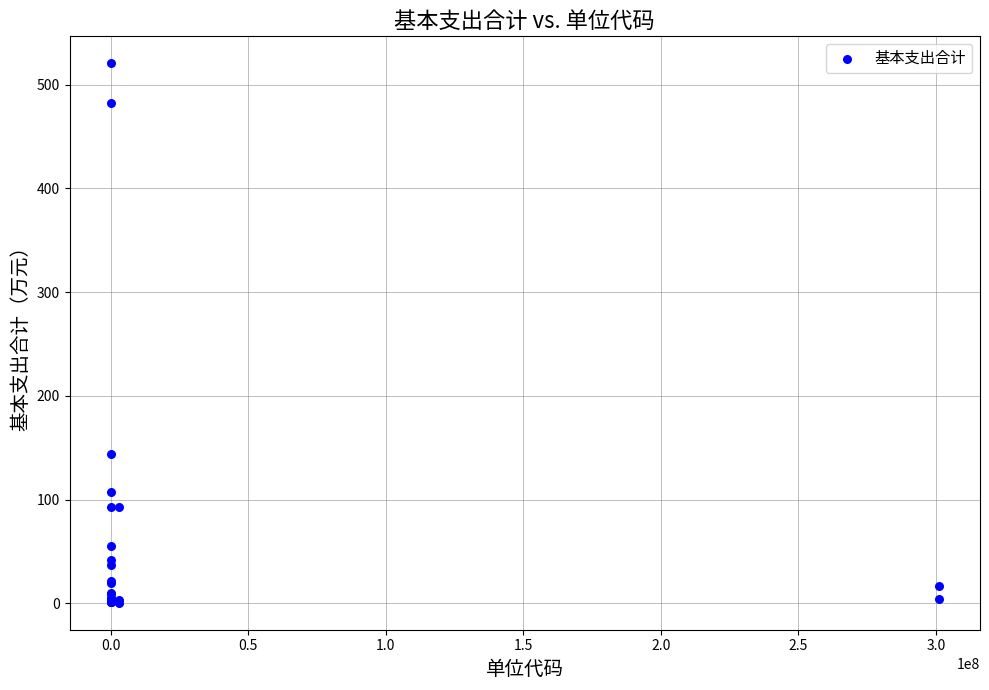

What Y value in the scatter plot is closest to 260?

143.7